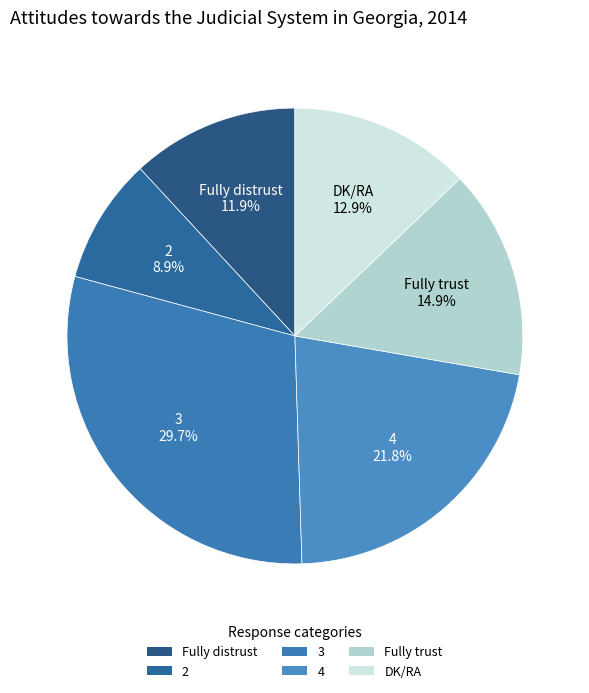

Which category has the biggest portion of the pie?

3